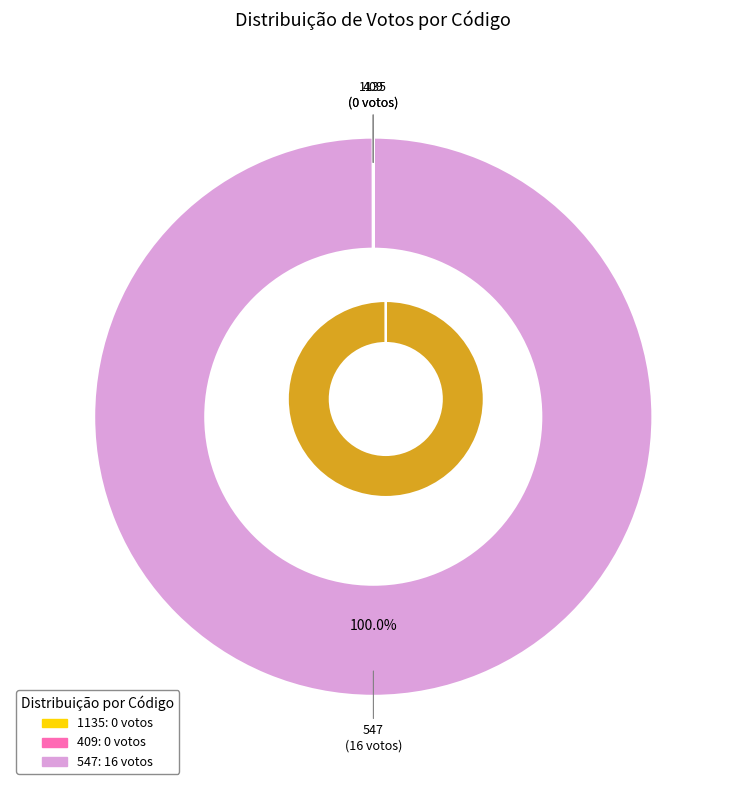

The 409 slice represents 8% of the pie. True or false?

False